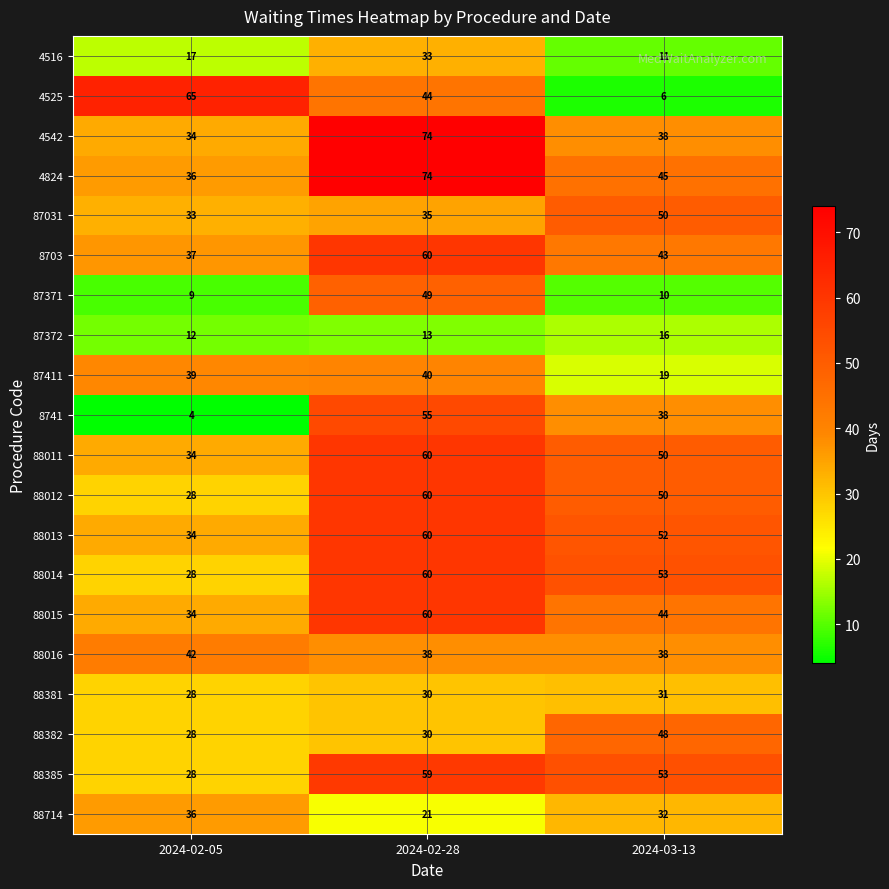

Where is 4525 nearest to the value 35?

2024-02-28